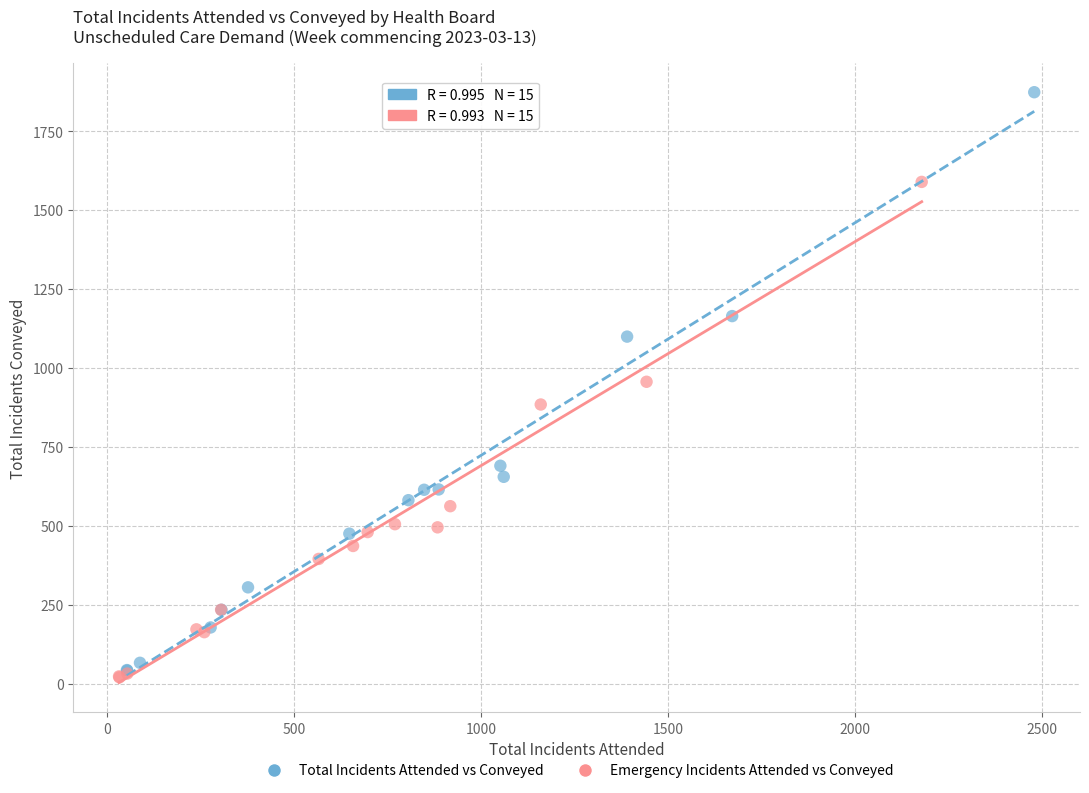

Which series has the widest spread of Y values?

Total Incidents Attended vs Conveyed